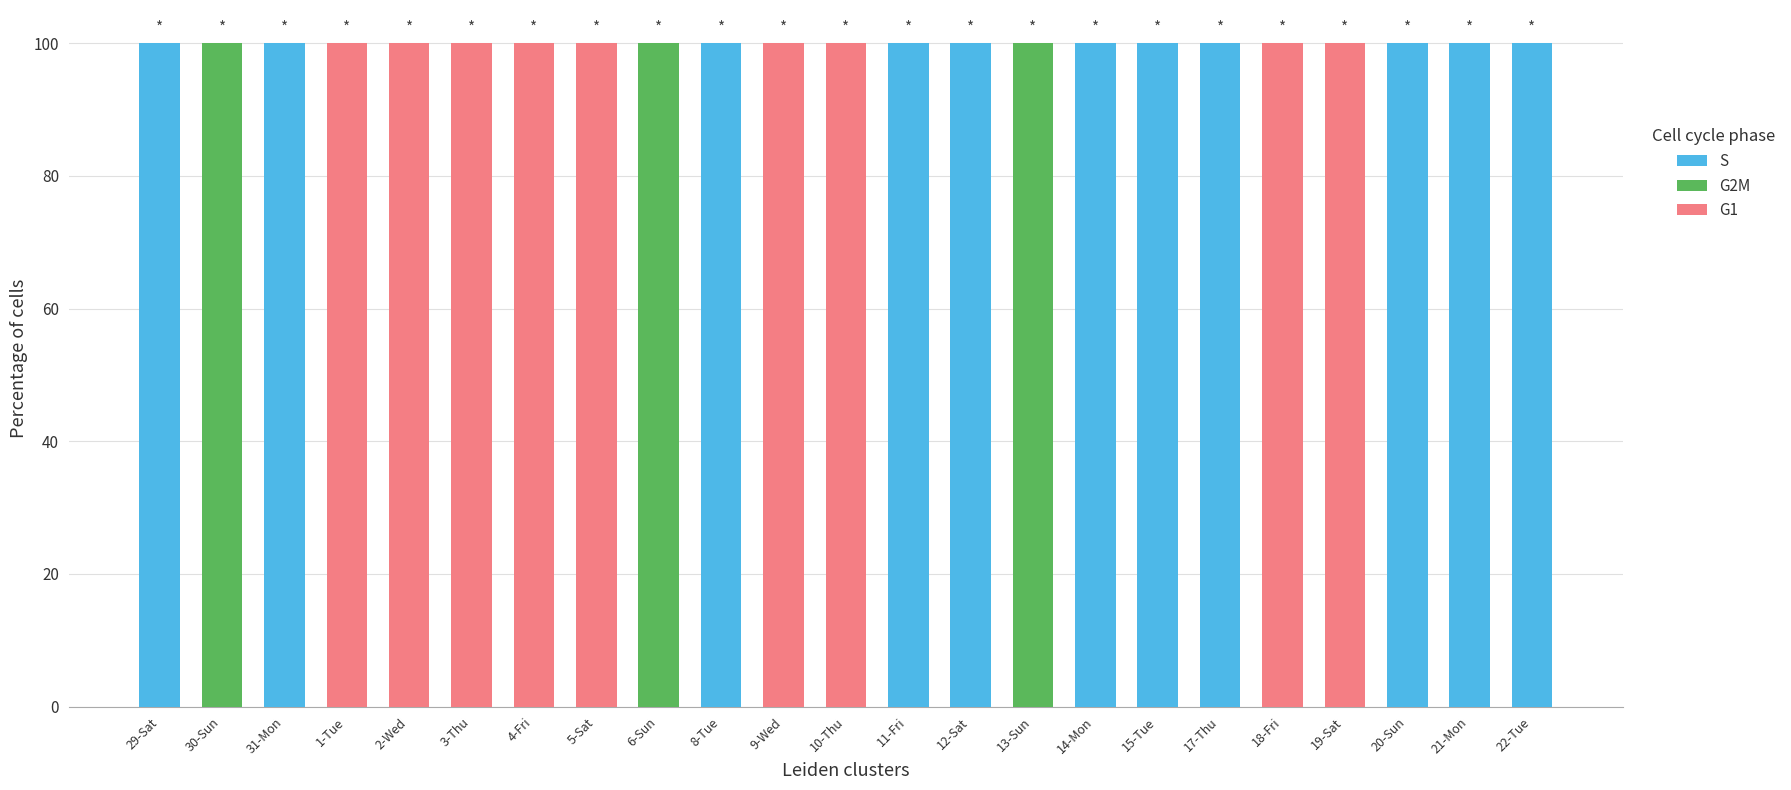

What is the total value across all series at 13-Sun?

100